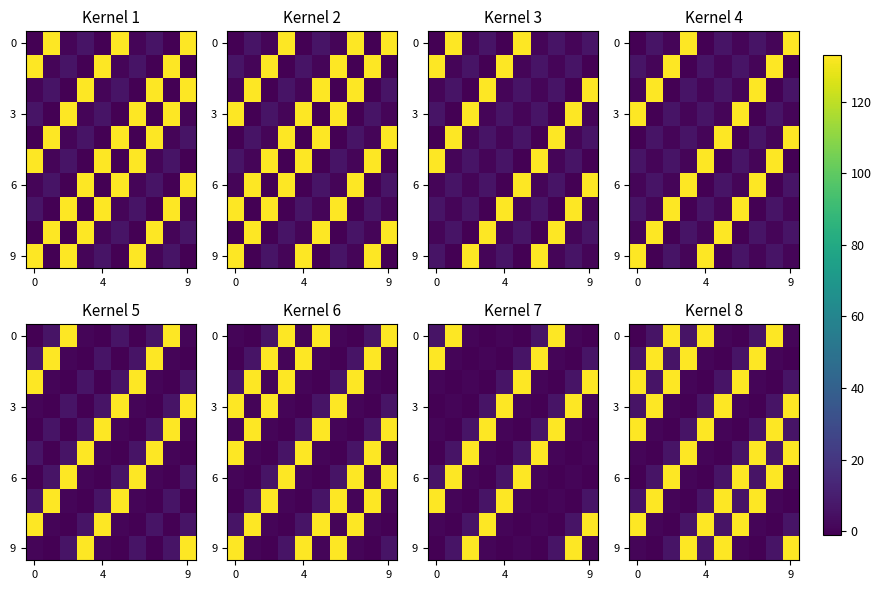

How many distinct data groups are displayed?

10